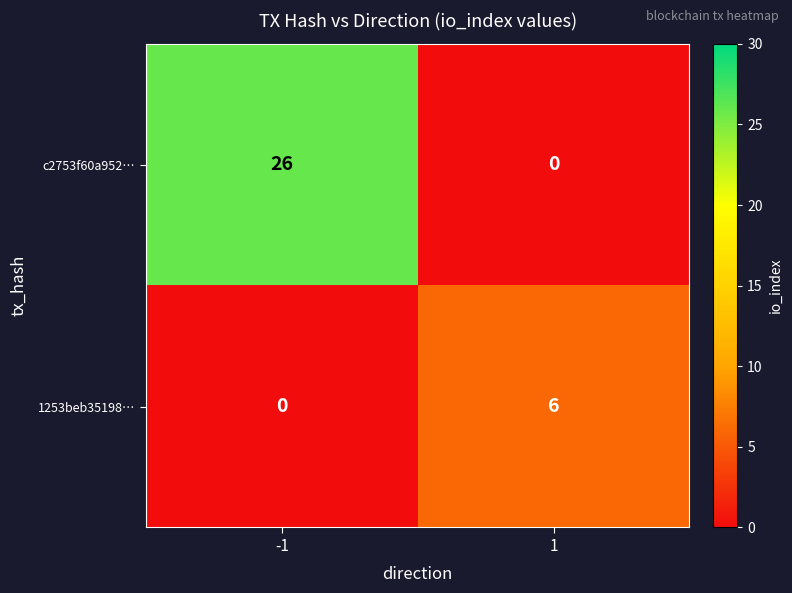

What is the highest value of the c2753f60a952… series?

26